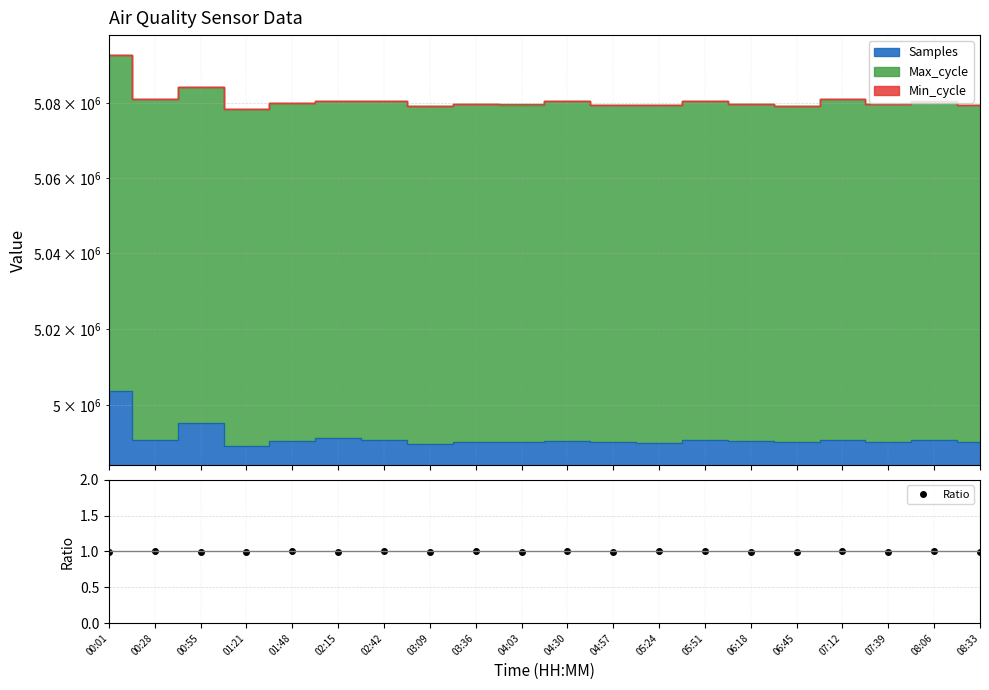

What position from the left is 00:28?

2